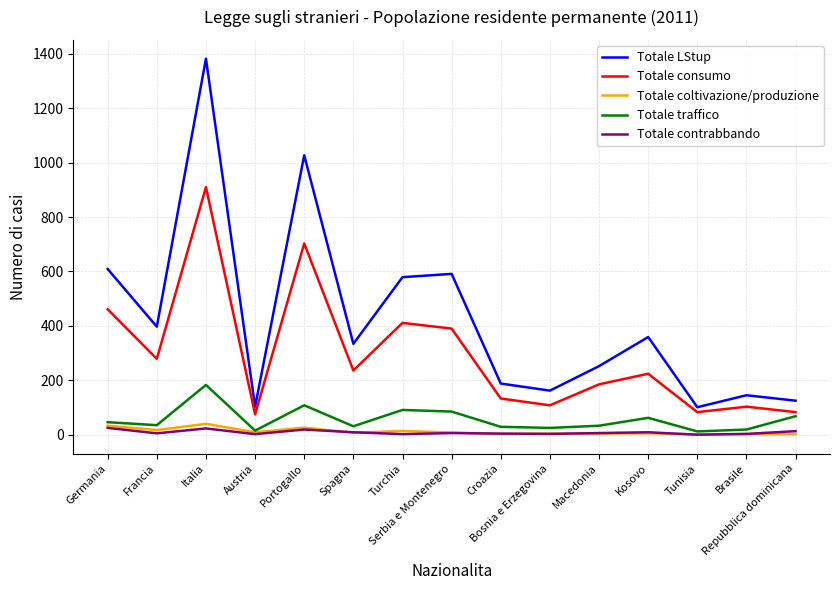

How many interior local valleys does the Totale consumo series have?

5